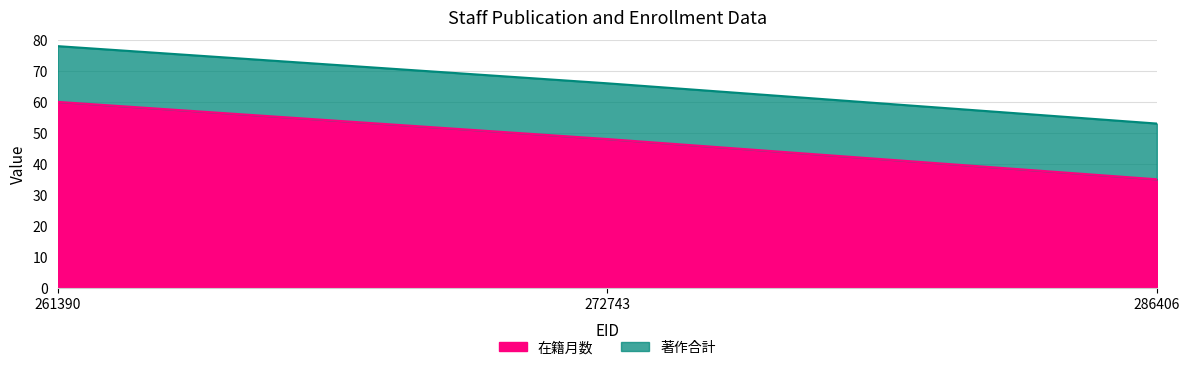

At which category is the sum across all series the highest?

261390